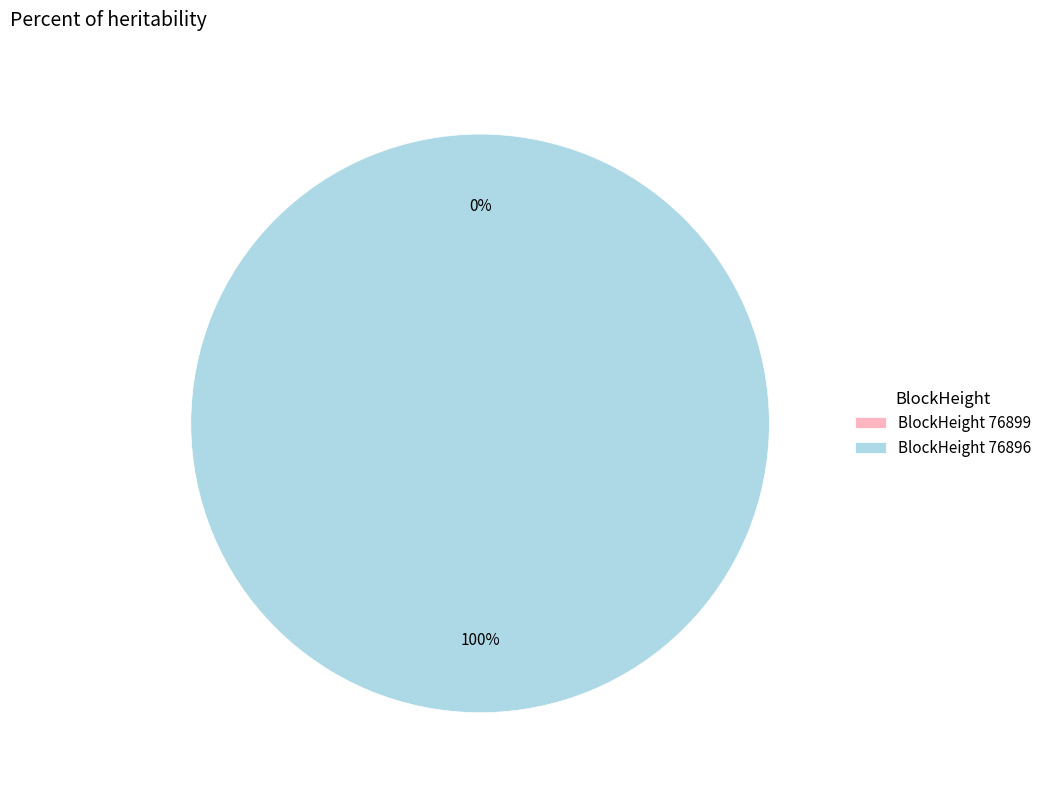

How many slices are in this pie chart?

2